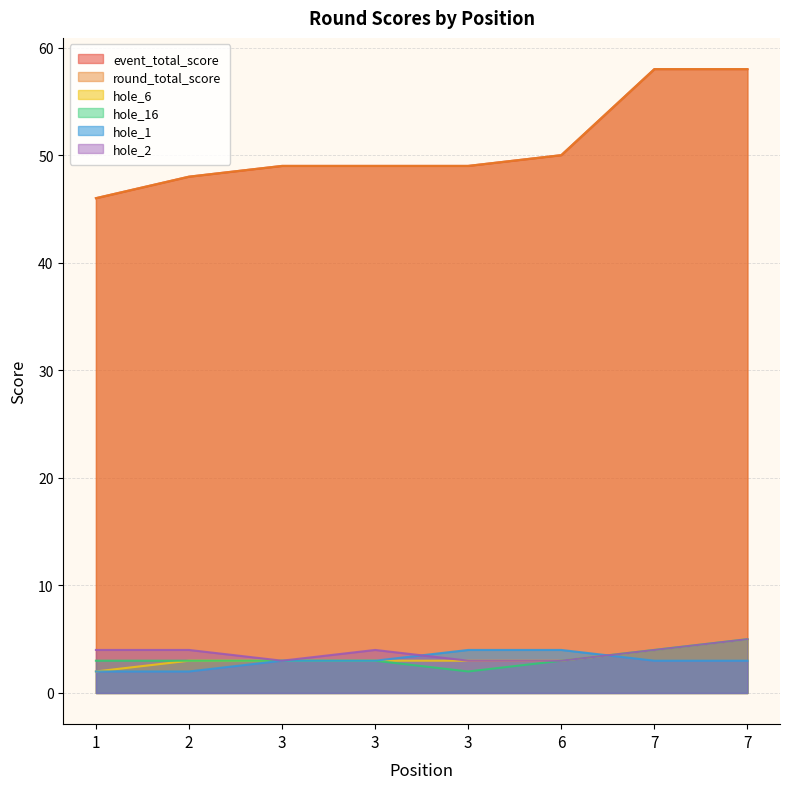

The hole_16 series shows 1 at 2. True or false?

False